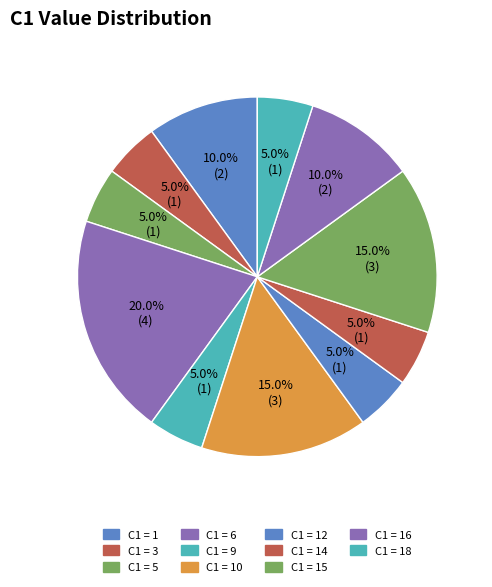

How many segments does this pie chart have?

11